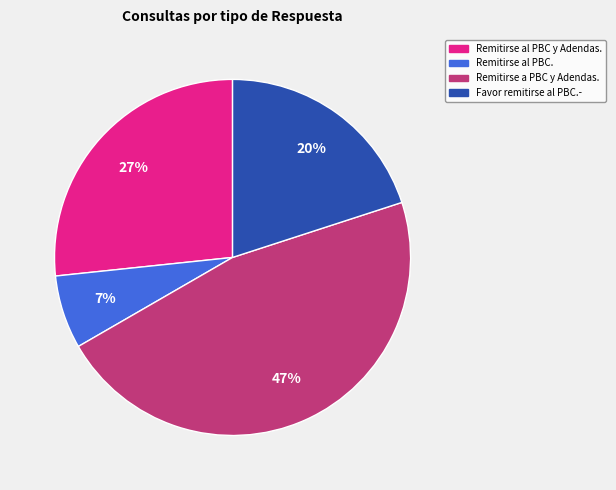

Which category has the smallest portion of the pie?

Remitirse al PBC.